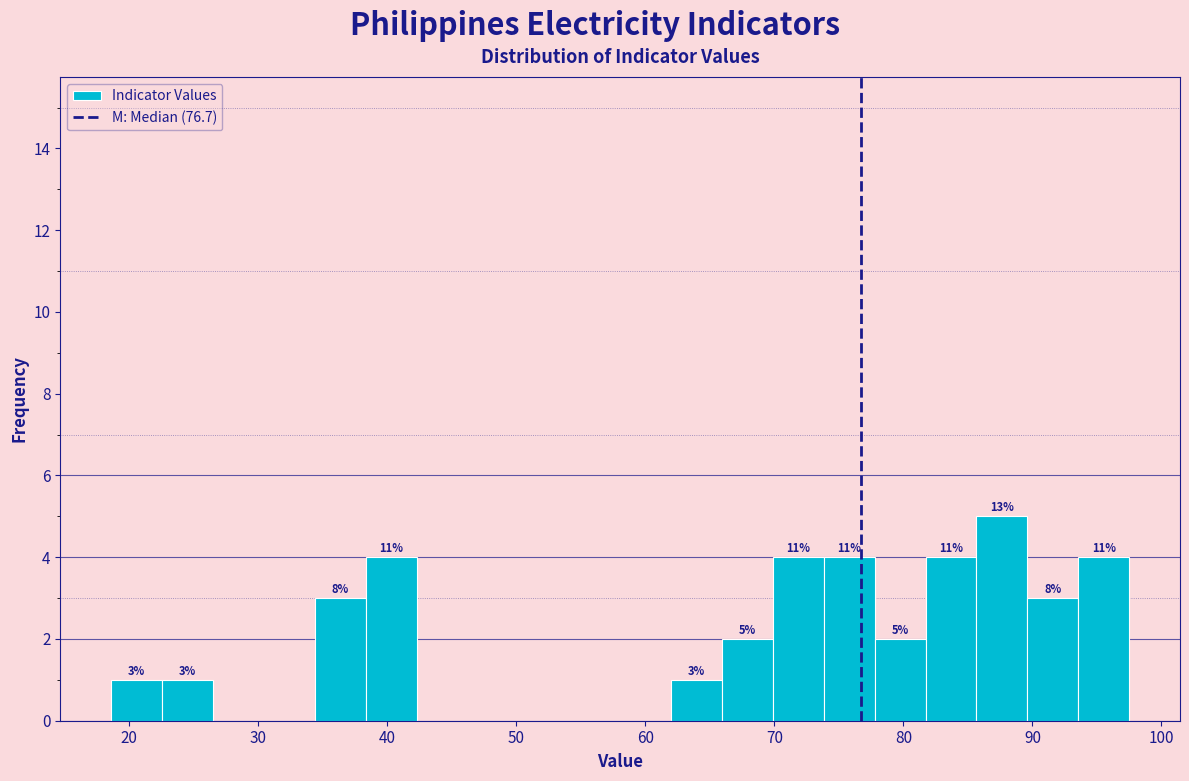

Around what value on the x-axis is the tallest bar? Give the approximate position of its centre, as read against the axis.

88